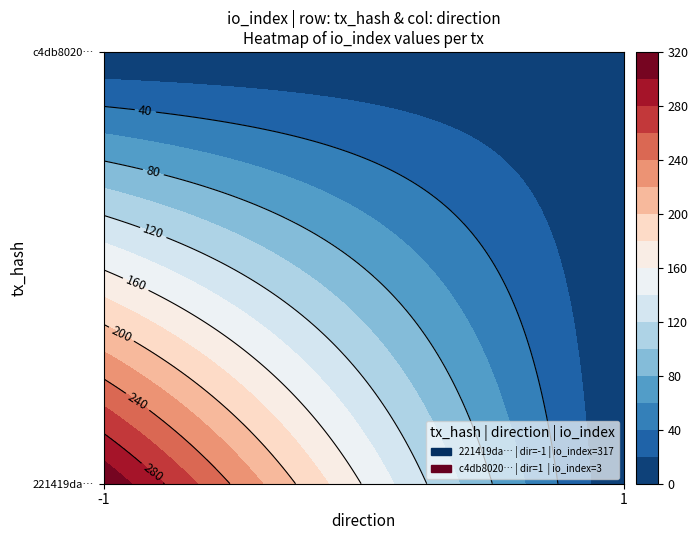

Is the value of c4db8020ef093cd82f581161ad902da45f99bbf at io_index greater than the value of 221419da2a81752a097c8b9bd8ac484c586a7d0 at io_index?

No